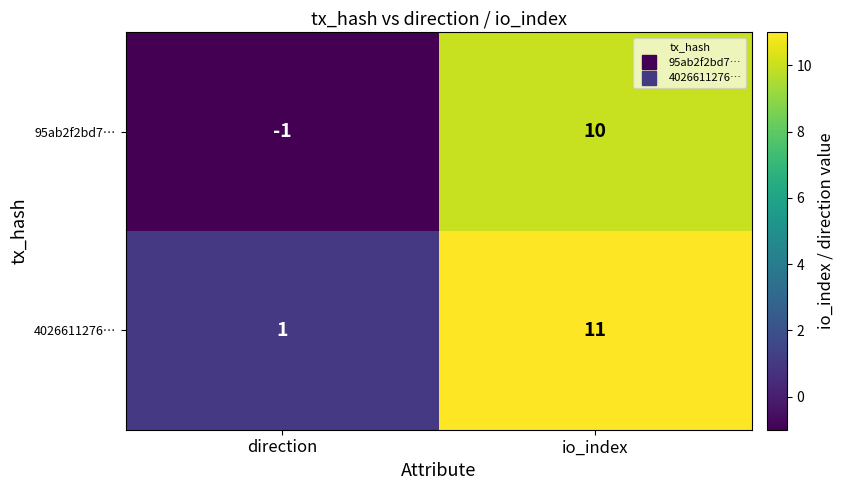

True or false: 95ab2f2bd7… has a value of 10 at io_index.

True